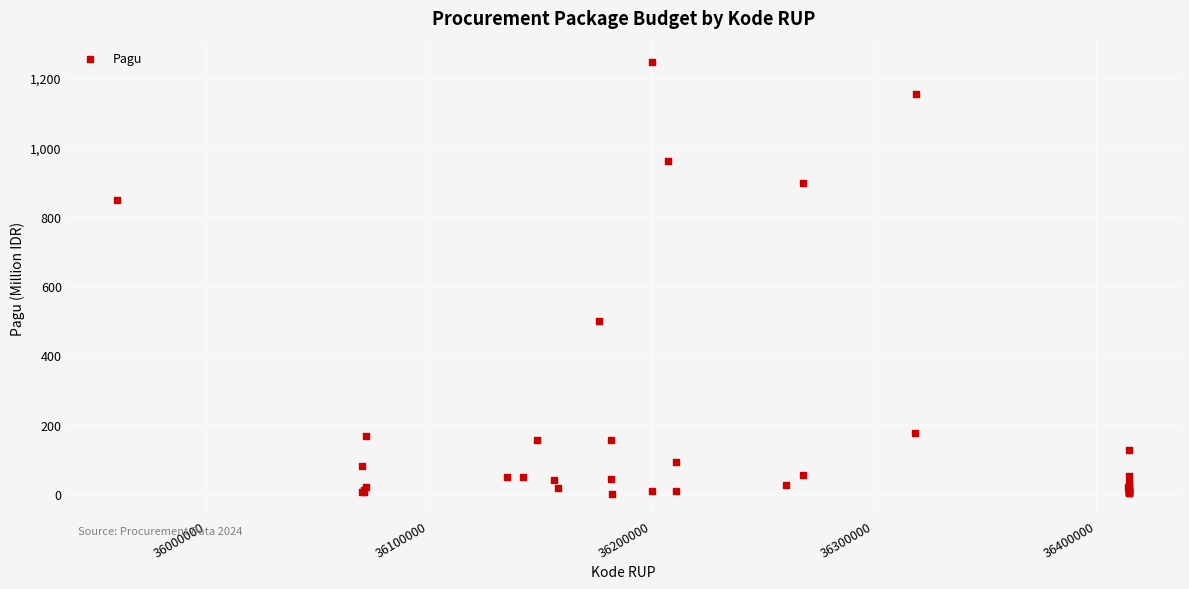

What Y value in the scatter plot is closest to 622?

499.9